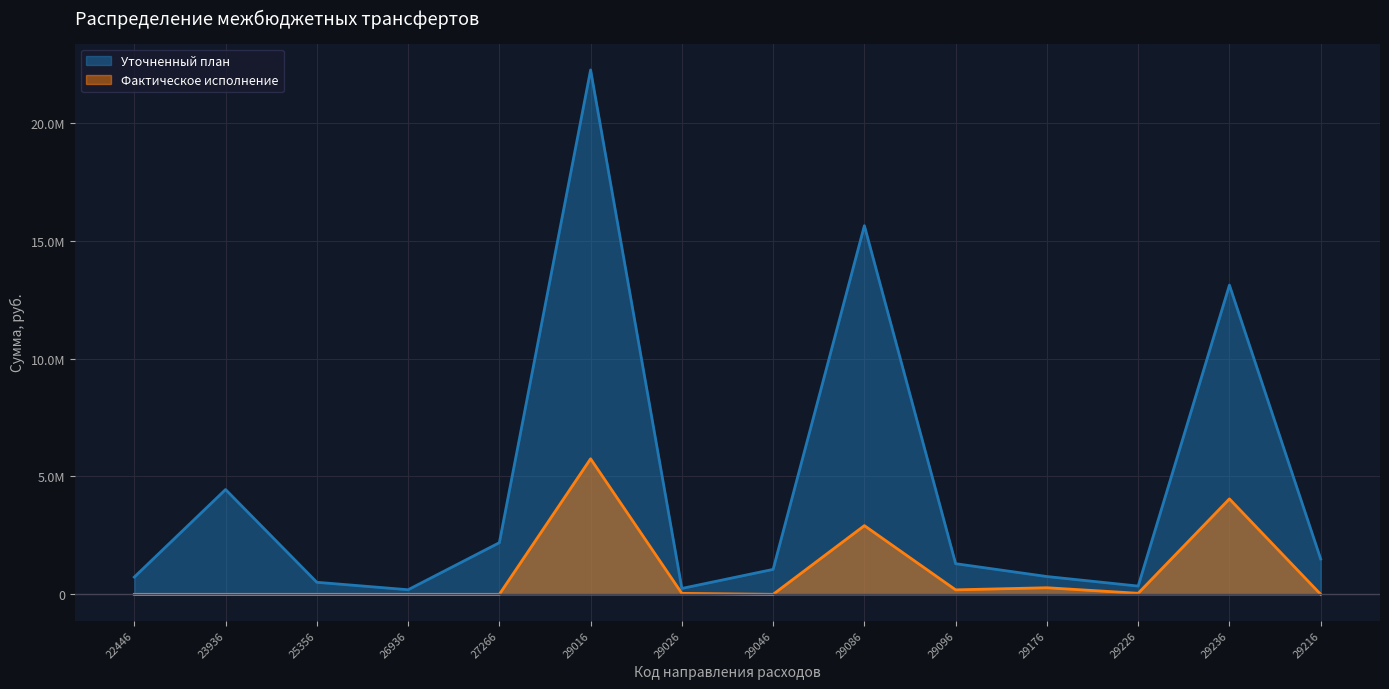

What is the sum of the Уточненный план values at 25356 and 29016?

22752656.0